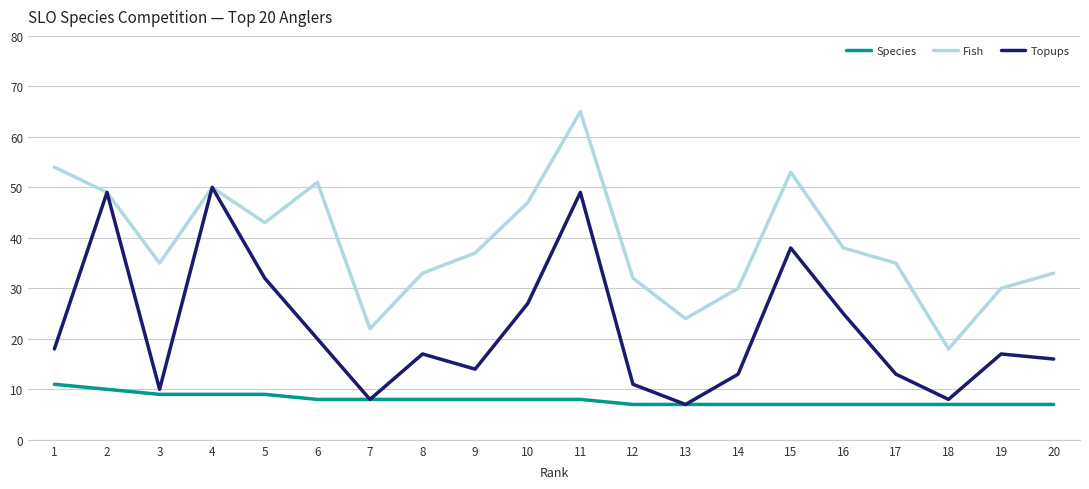

What is the maximum value for Fish?

65